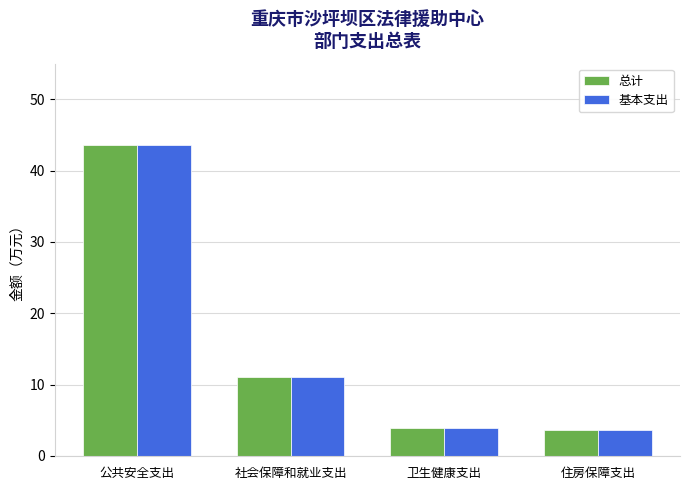

Is it true that 总计 equals 2.7 at 社会保障和就业支出?

False